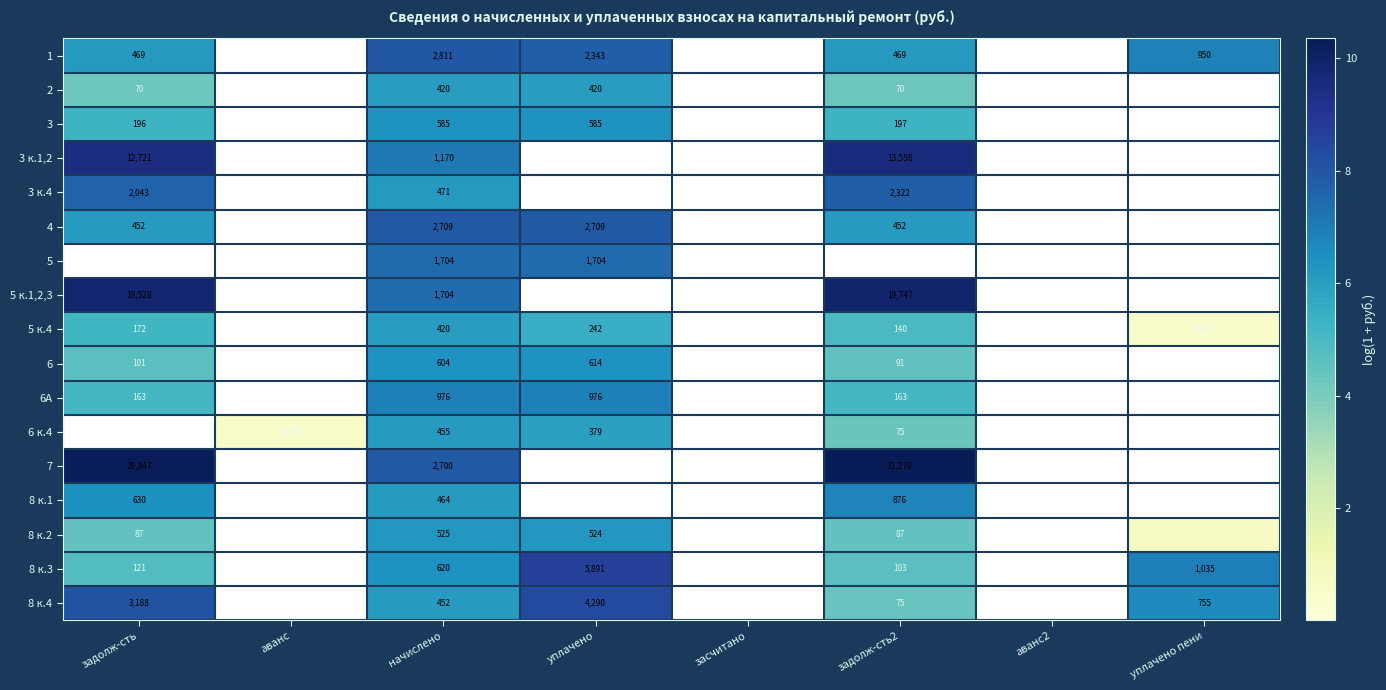

Where does the 6А series first go above 5?

задолж-сть